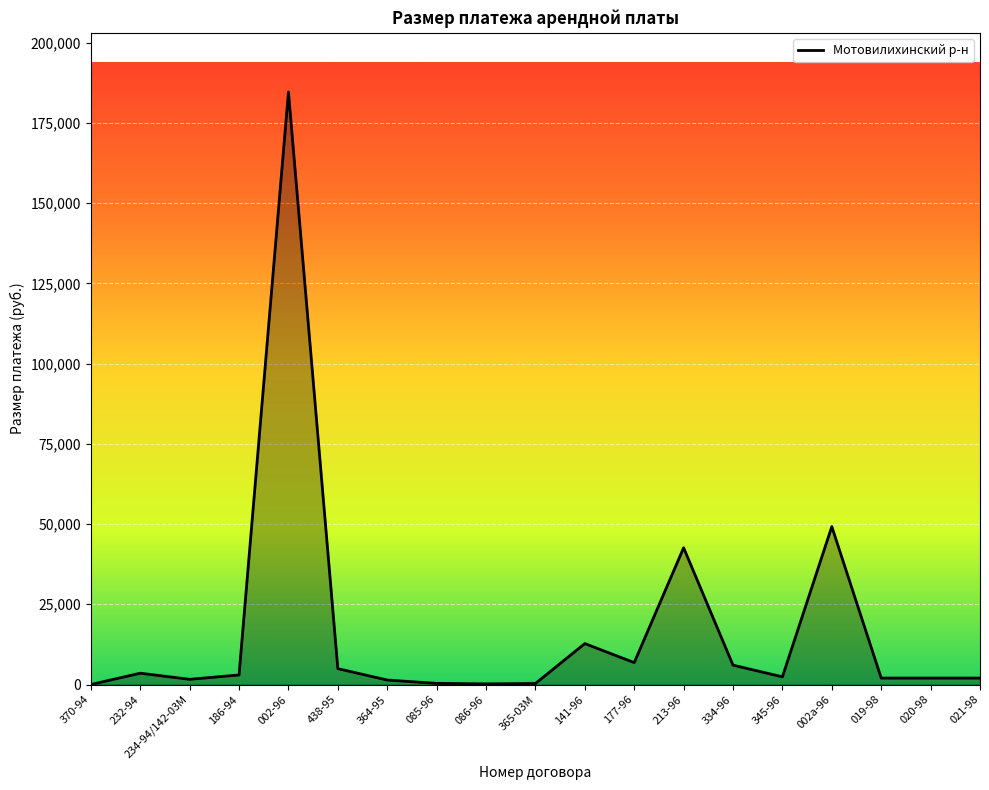

Count the number of values greater than 2402.

10